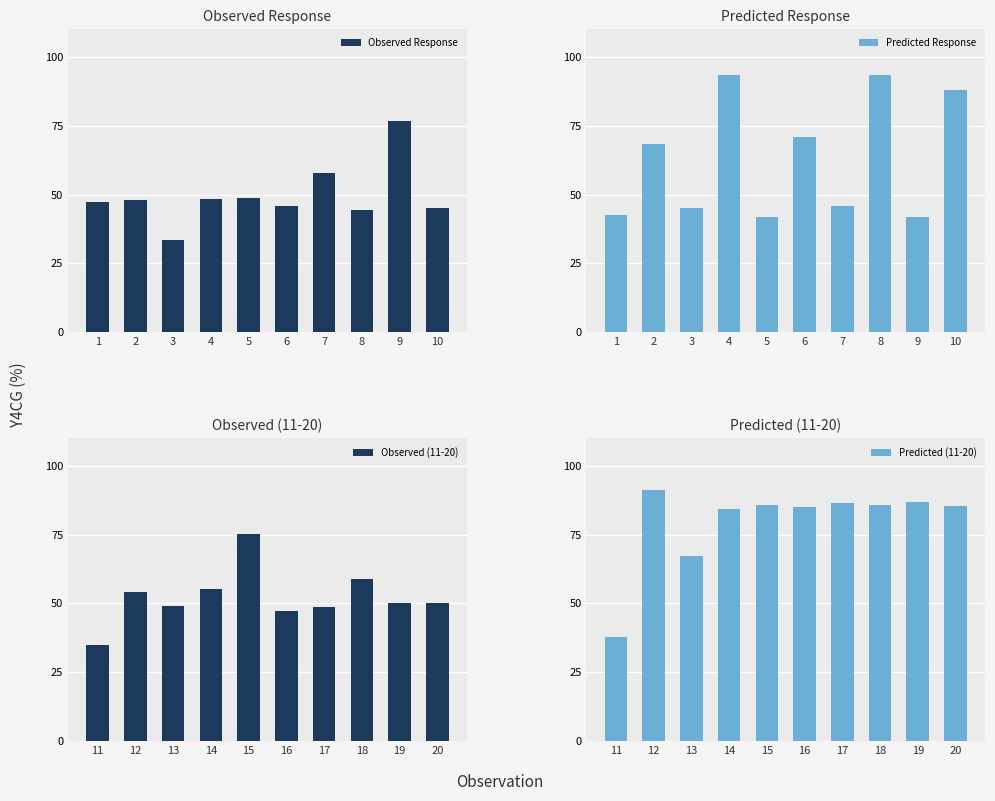

What are all the series names shown in the legend?

Observed Response, Predicted Response, Observed (11-20), Predicted (11-20)